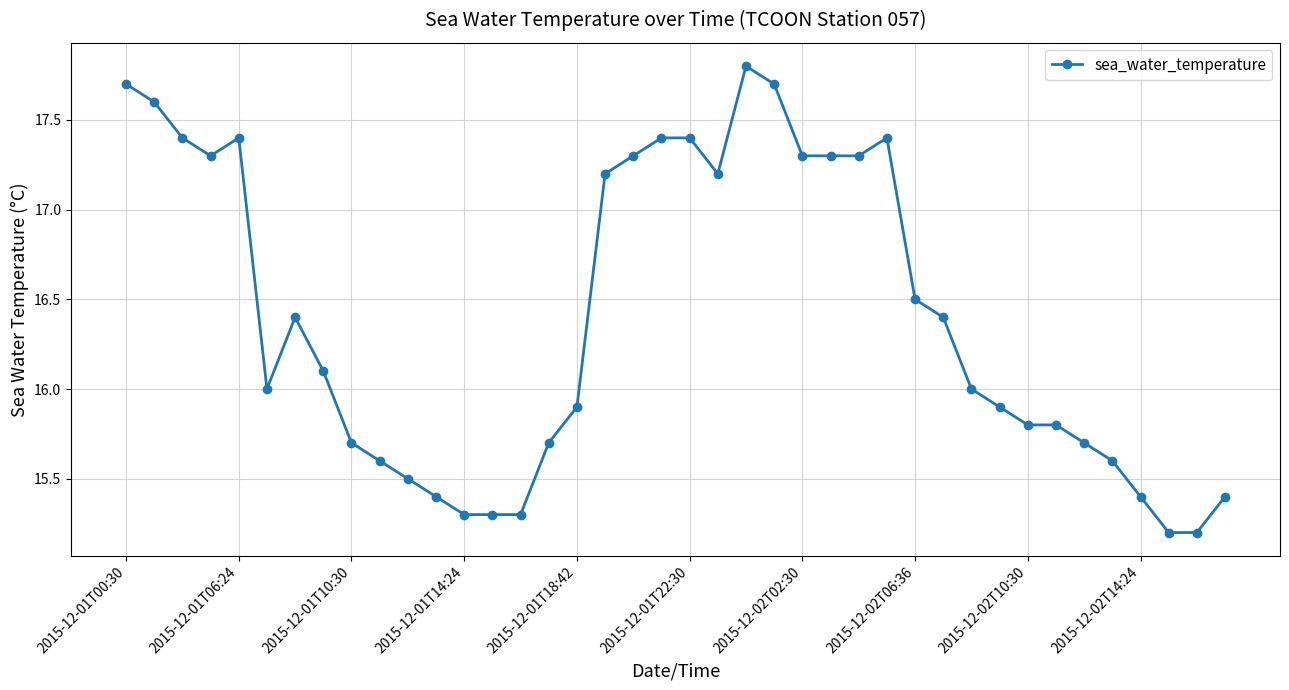

What is the average value?

16.4